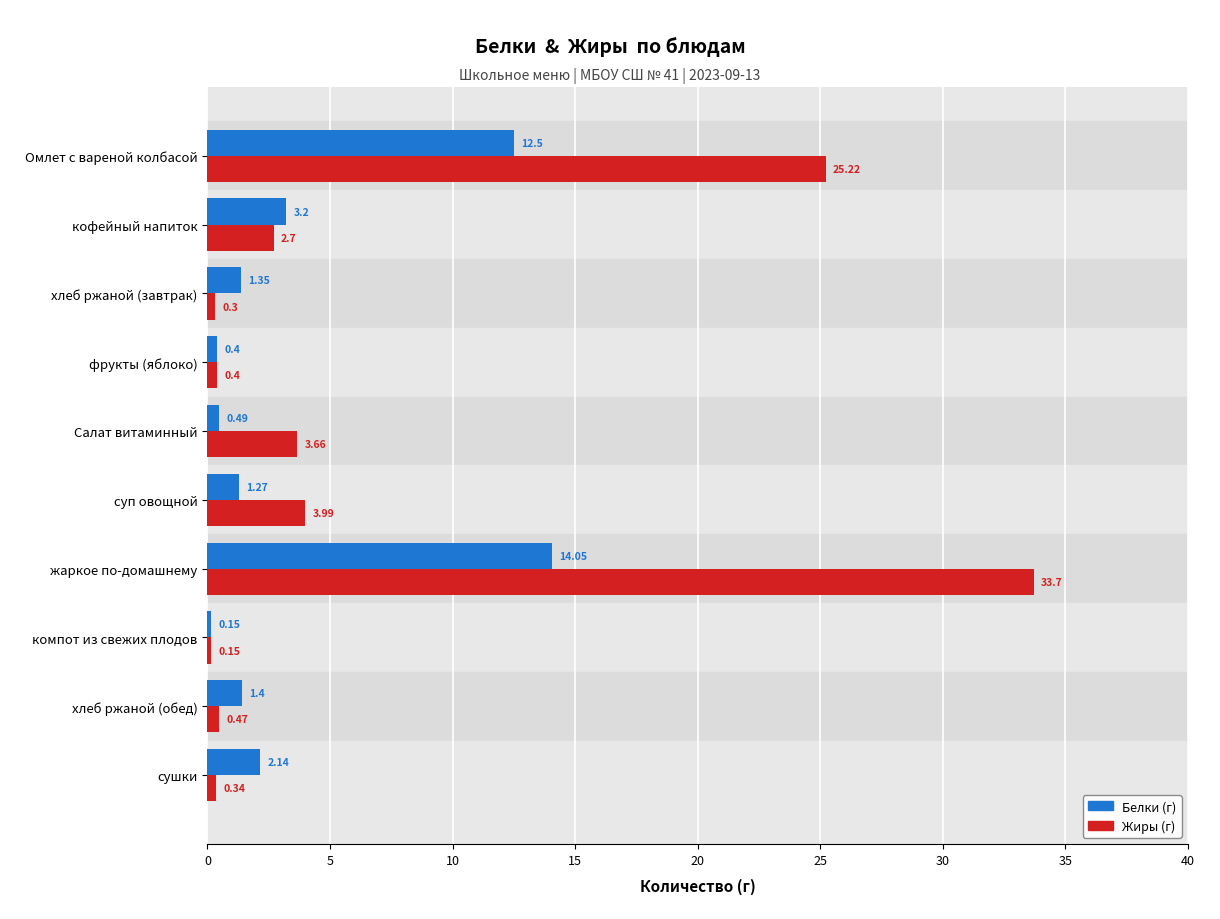

Which label corresponds to the largest value in the chart?

жаркое по-домашнему